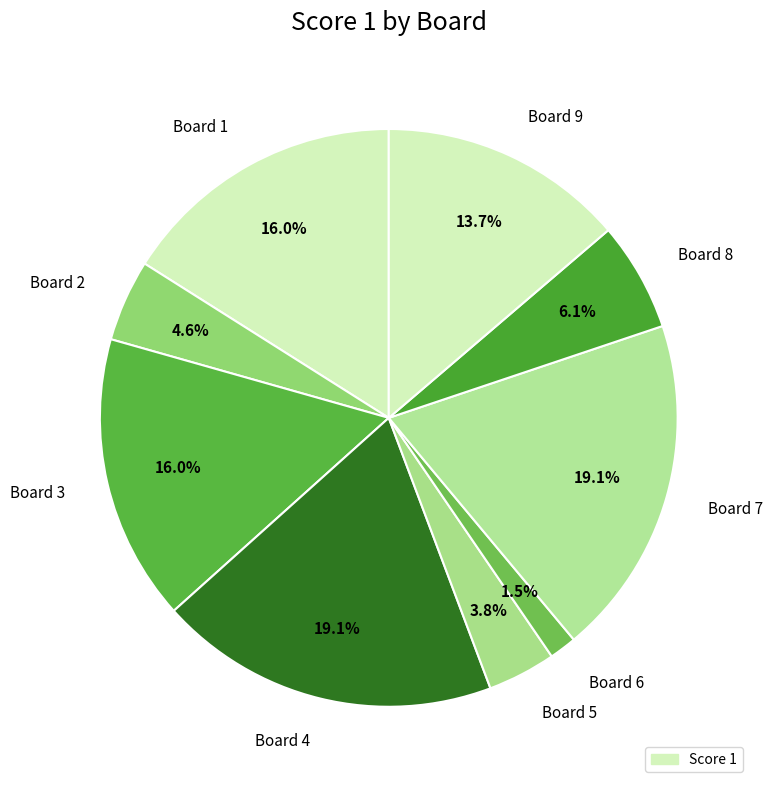

Do Board 3 and Board 5 together represent more than half of the pie?

No